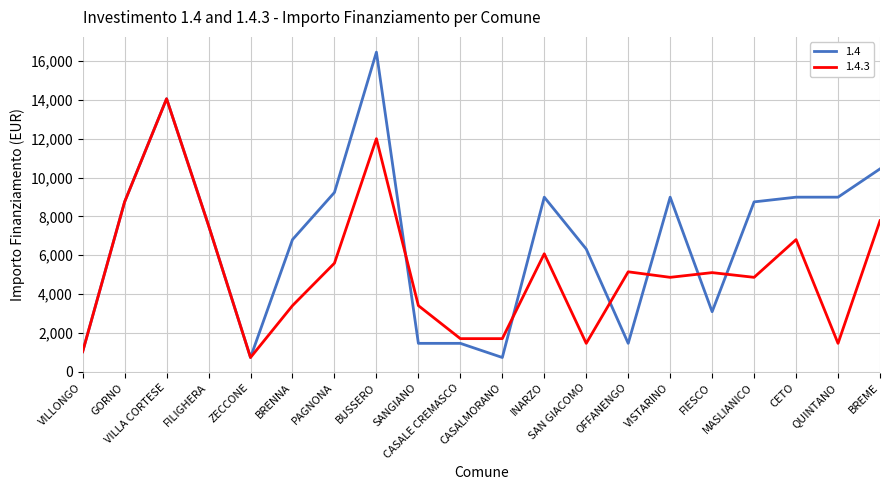

The 1.4 series shows 6318 at SAN GIACOMO. True or false?

True